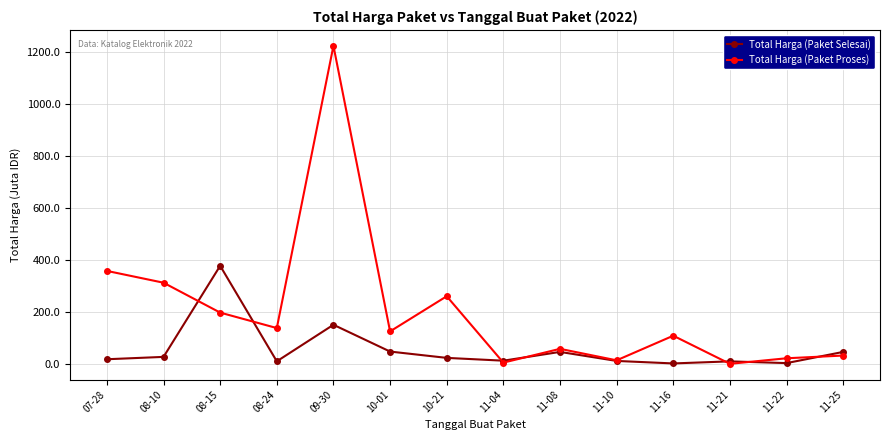

What is the sum of the Total Harga (Paket Proses) values at 09-30 and 08-10?

1538.8